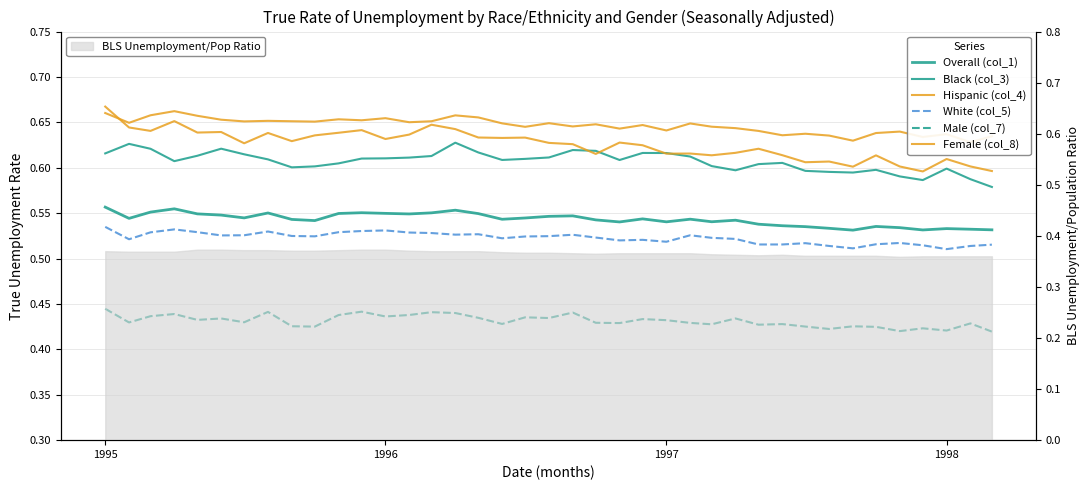

In Black (col_3), how many points are higher than both neighbors (excluding endpoints)?

8